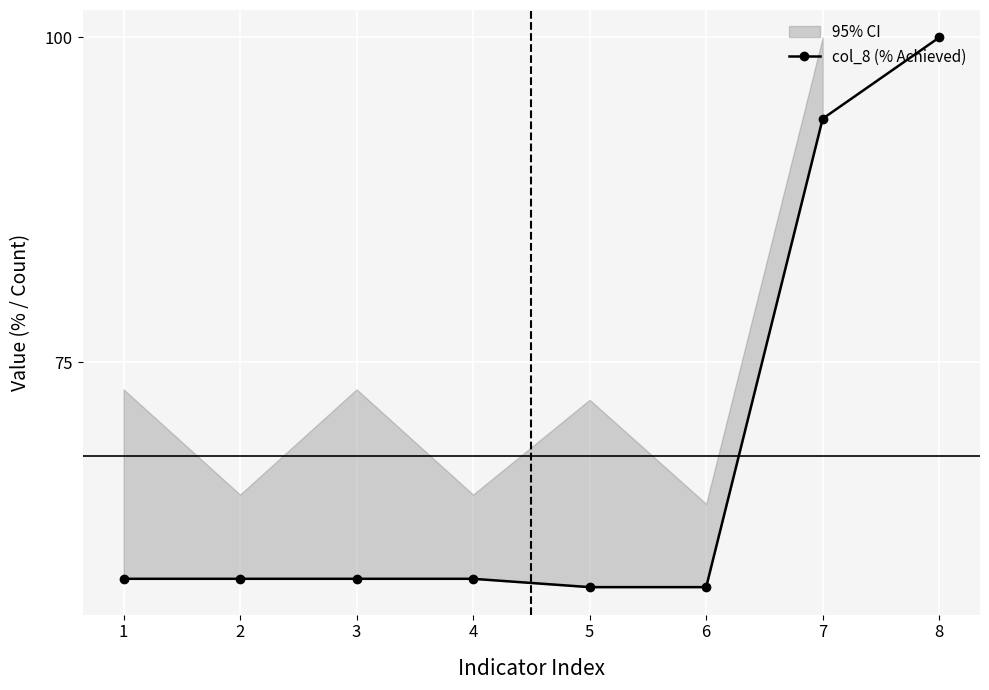

Reading left to right, transcribe all the data shown in this chart.

58.3	58.3	58.3	58.3	57.7	57.7	93.8	100.0